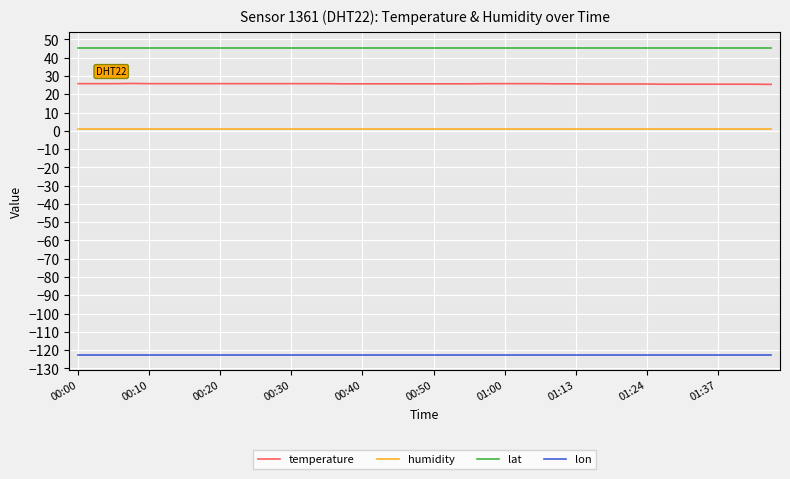

What is the highest value of the temperature series?

25.9